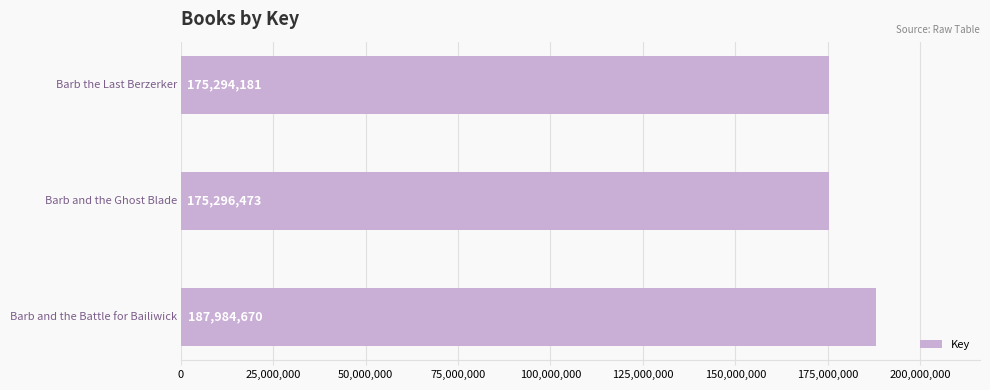

What is the difference between the maximum and minimum values?

12690489